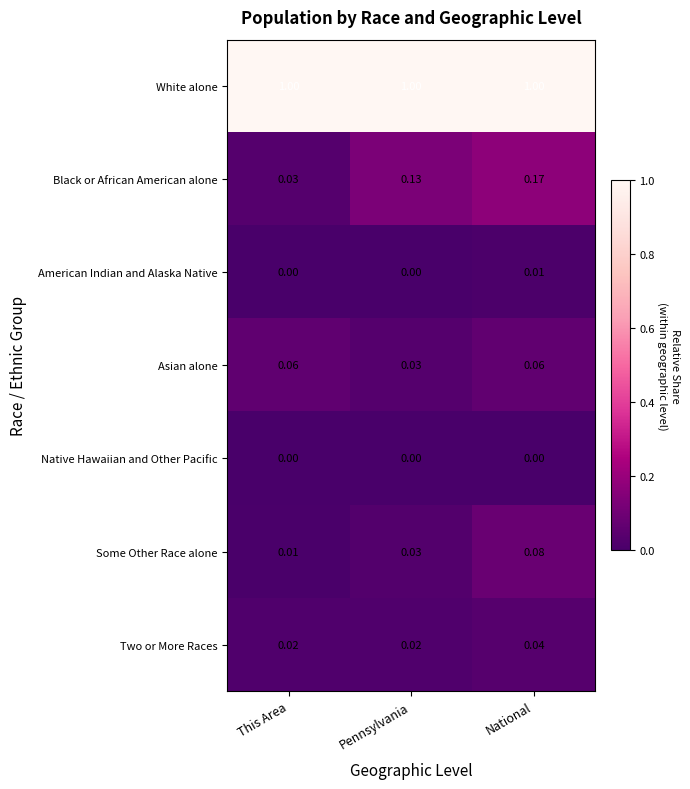

Which series has the largest total across all categories?

White alone